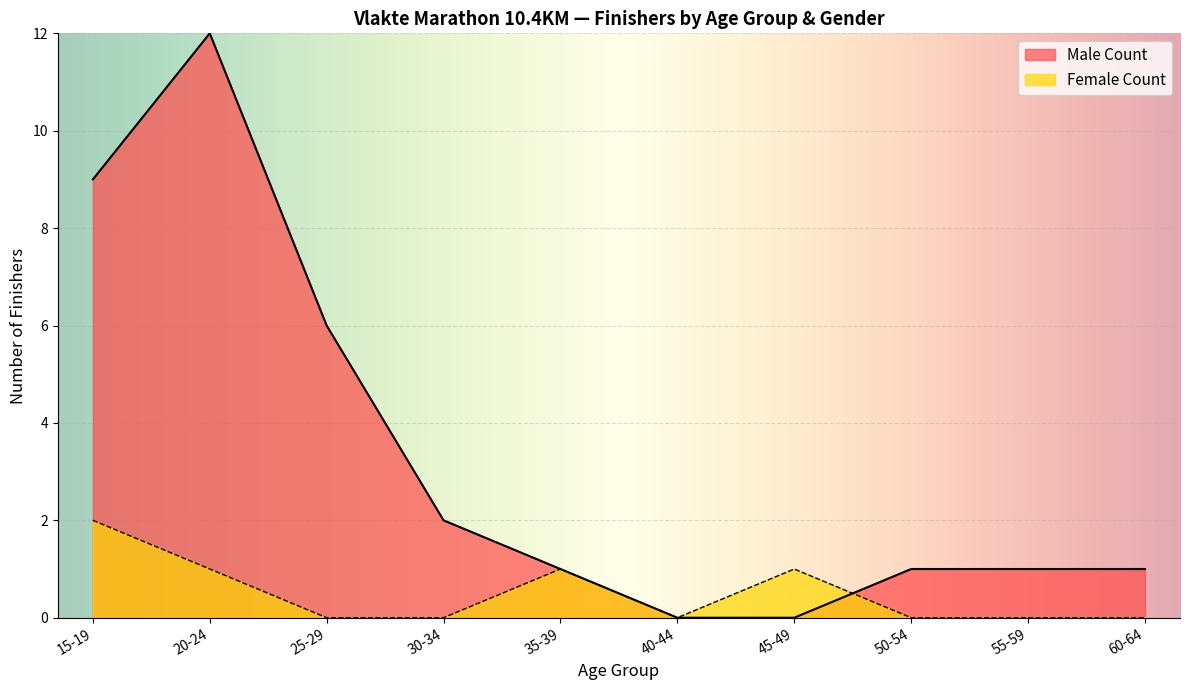

Does the chart display data point markers on the line(s)?

No